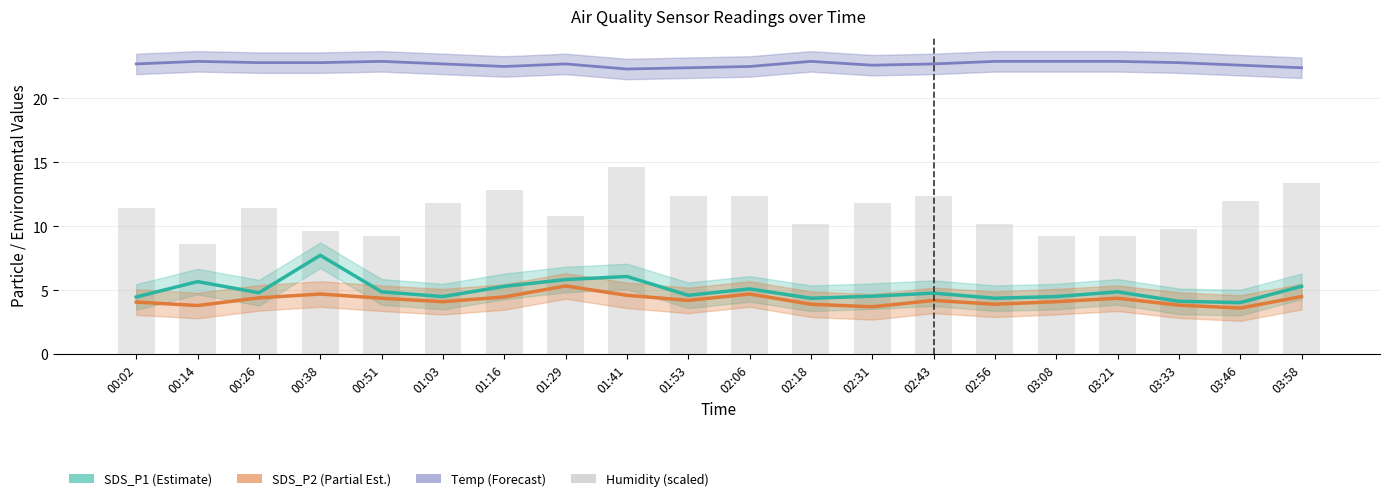

What is the smallest value displayed?

3.6